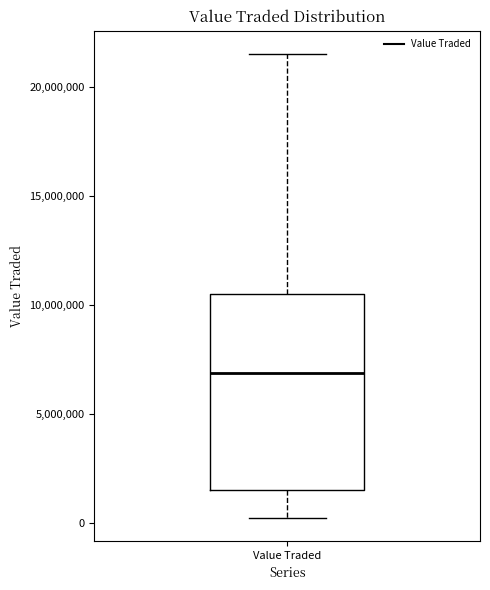

Where does the upper whisker of the box for Value Traded end on the y-axis? The values are not printed on the chart, so give them approximately, as read against the axis.

21500000